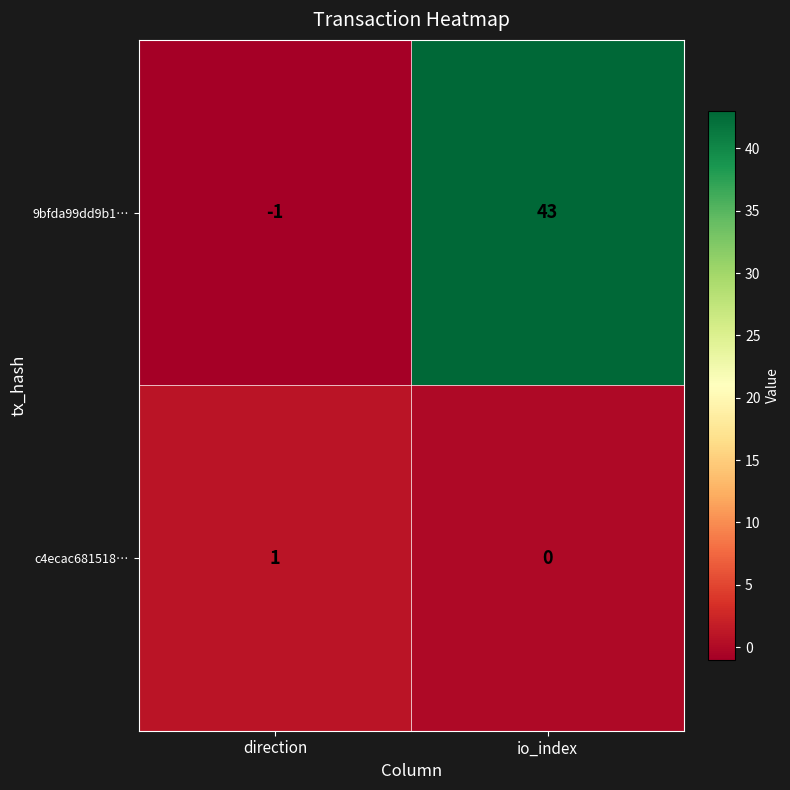

What is the spread (max minus min) of values at io_index?

43